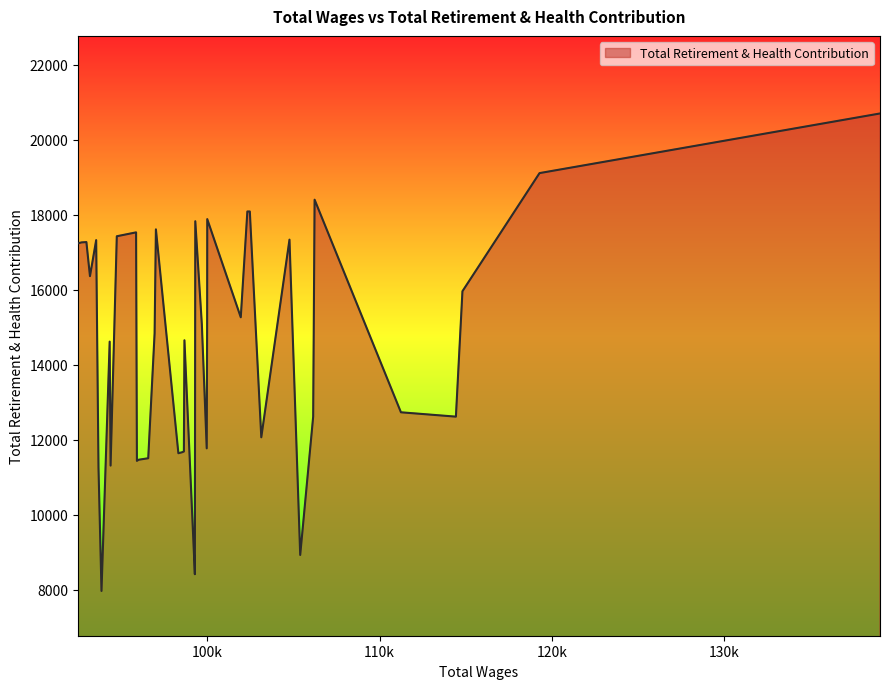

What is the greatest value displayed?

20702